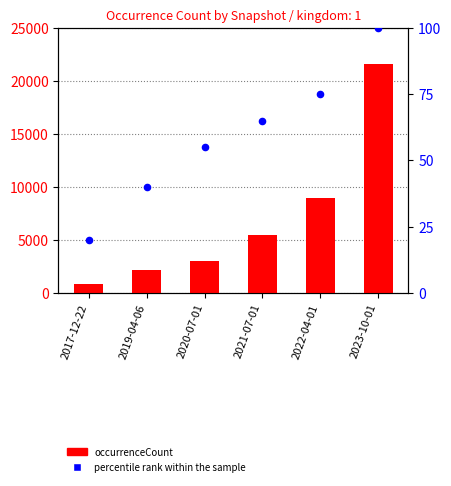

At how many categories does at least one series exceed 3384?

3